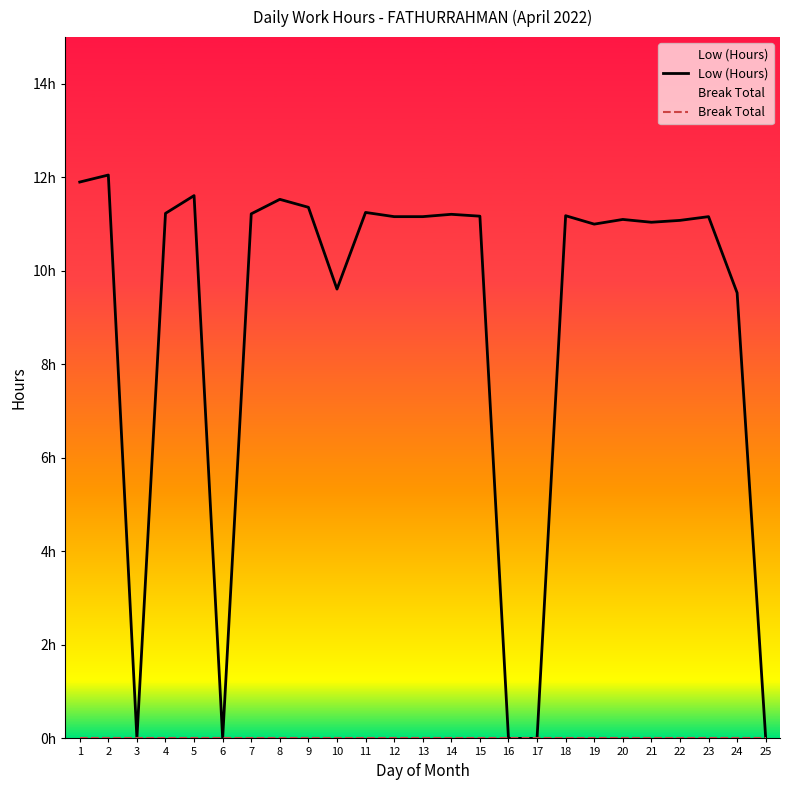

How many data points in Low (Hours) are less than 11?

7